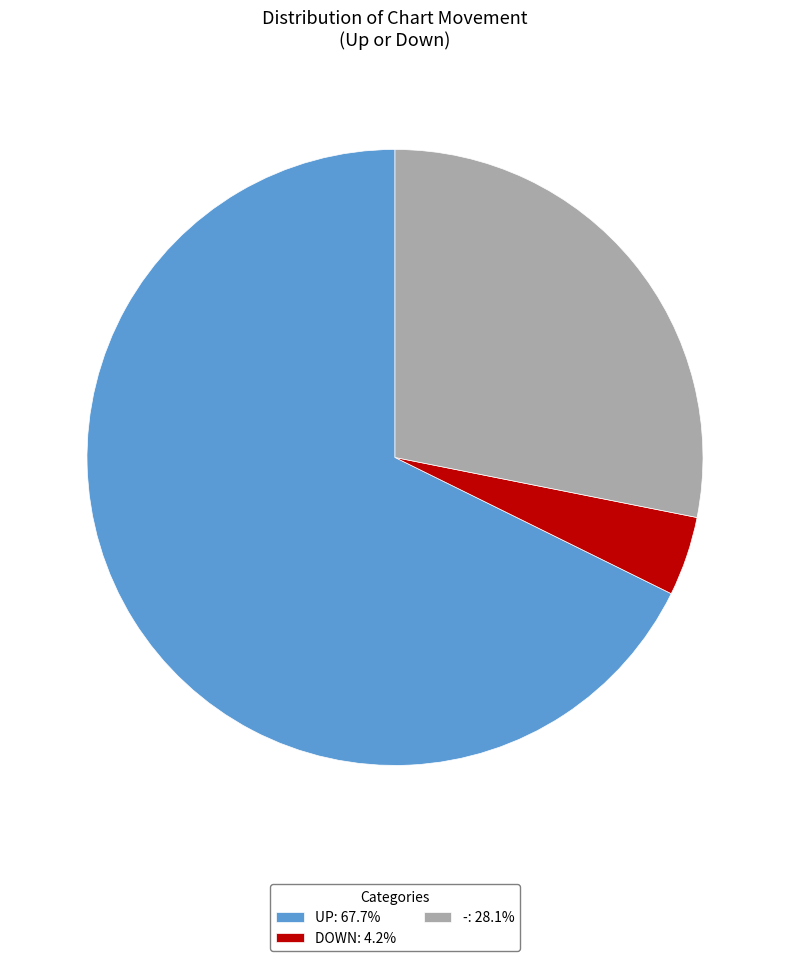

Combined, do DOWN: 4.2% and UP: 67.7% account for over 50%?

Yes